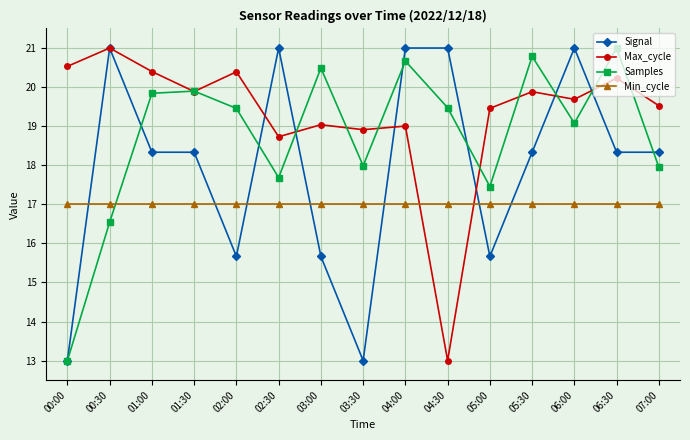

Is this an area chart (filled region under the line)?

No